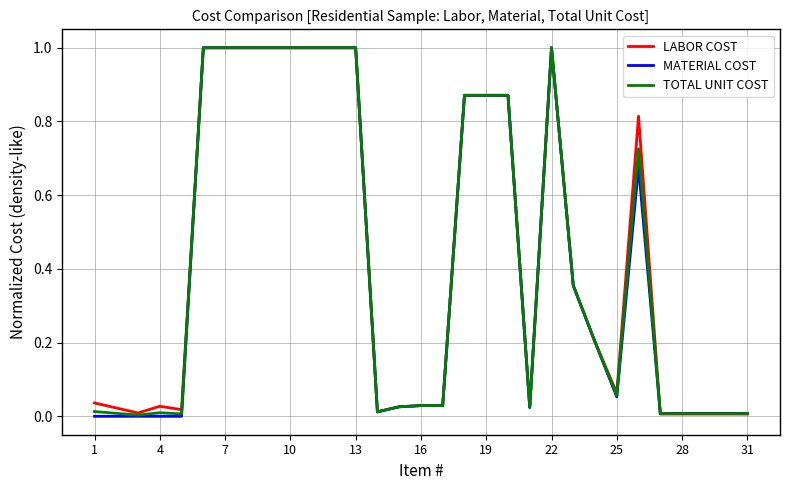

What is the maximum value shown in the chart?

1.0